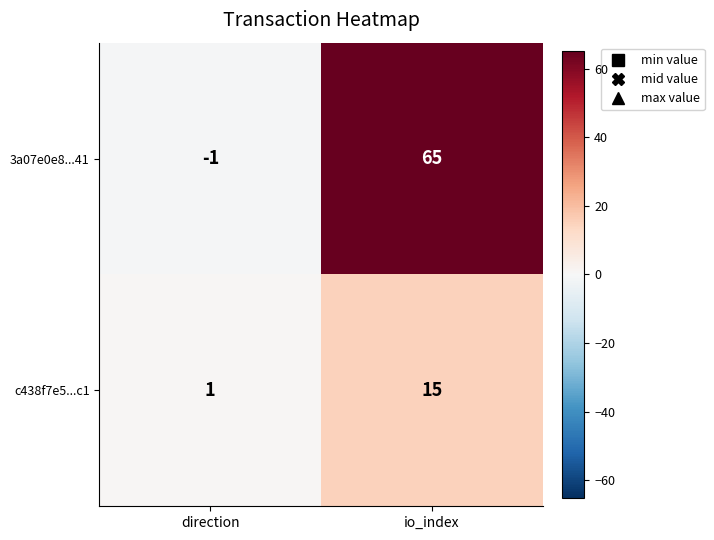

True or false: c438f7e5...c1 has a value of 15 at io_index.

True